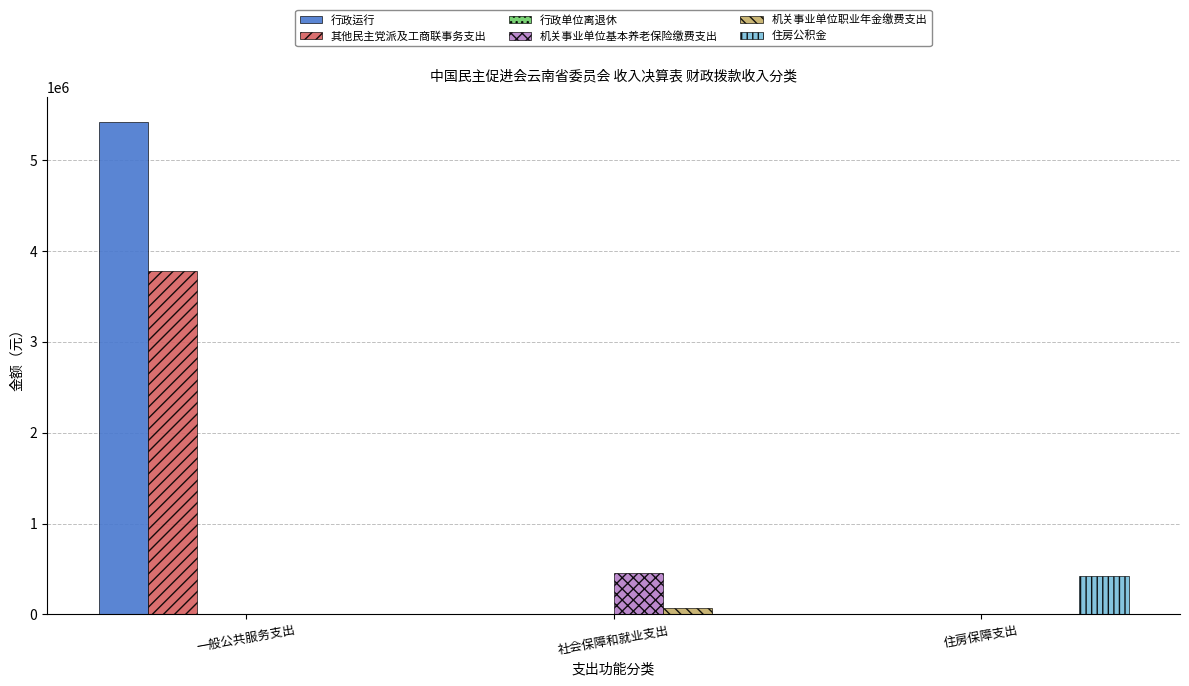

At which label does 其他民主党派及工商联事务支出 reach its peak?

一般公共服务支出